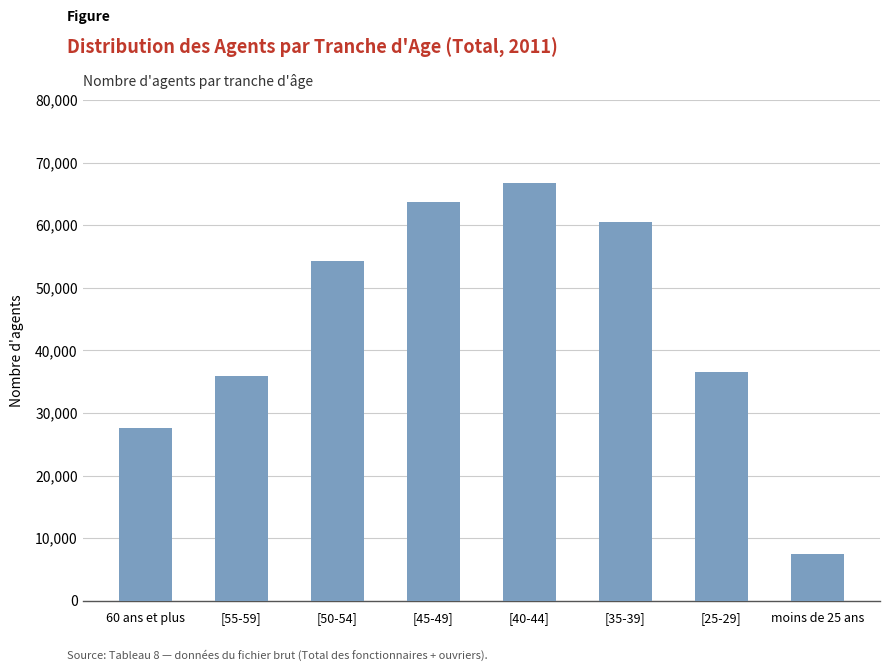

The value at [45-49] is 31531. True or false?

False